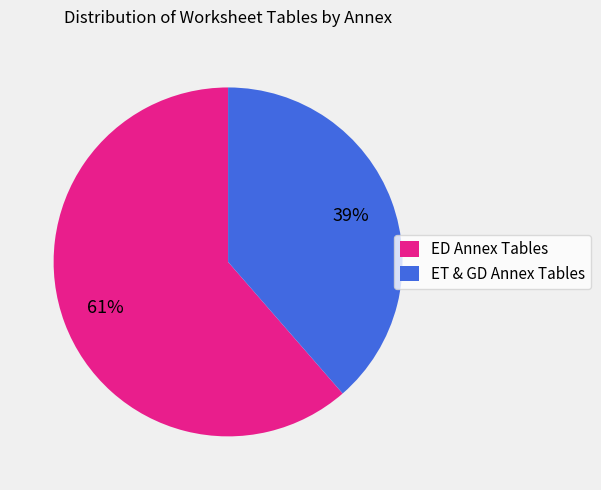

The ED Annex Tables slice represents 50% of the pie. True or false?

False